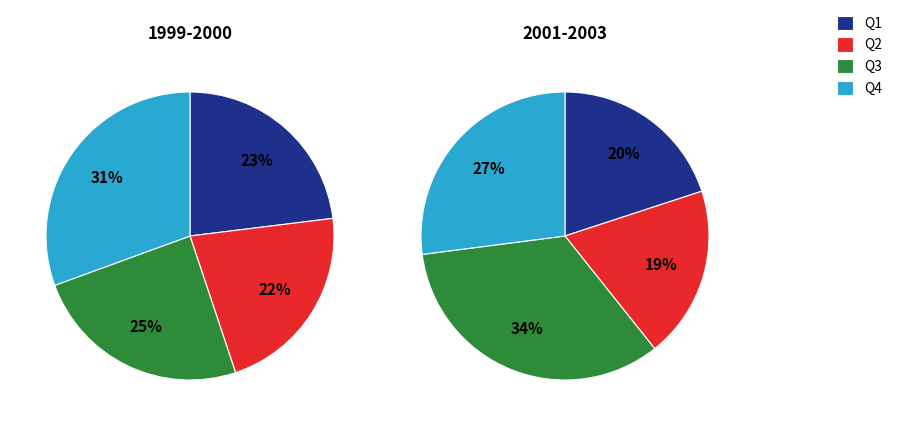

Count the number of slices in the pie.

4